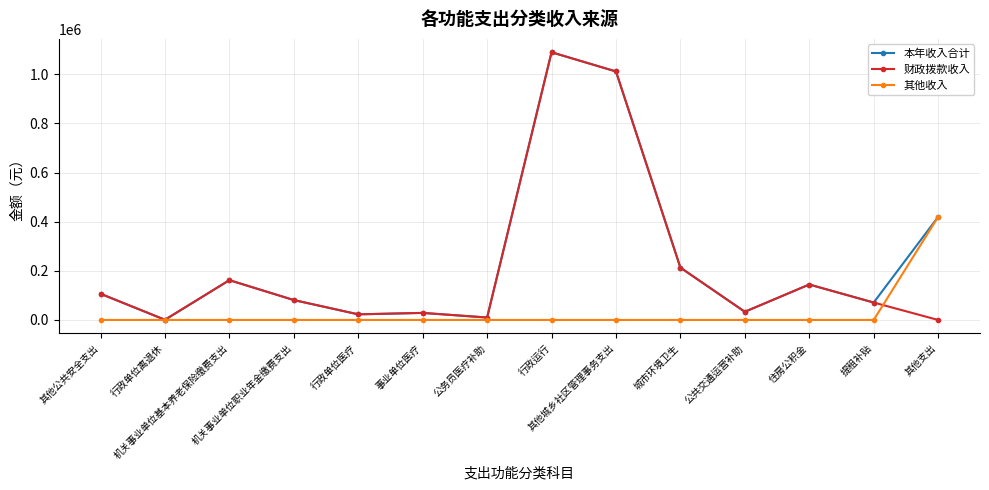

Is this an area chart (filled region under the line)?

No